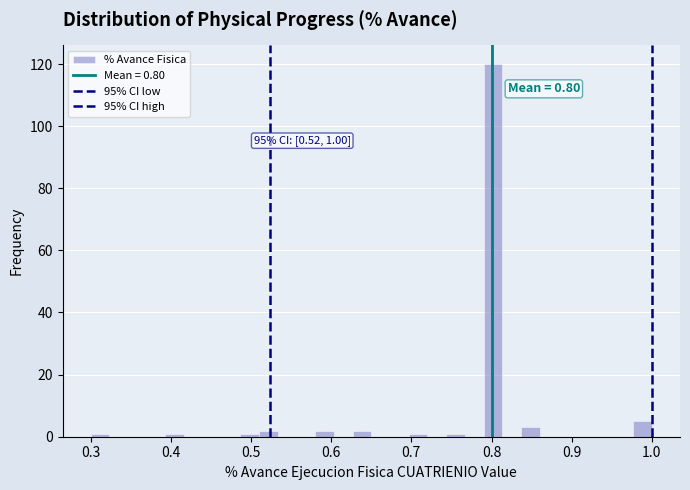

Around what value on the x-axis is the tallest bar? Give the approximate position of its centre, as read against the axis.

0.80